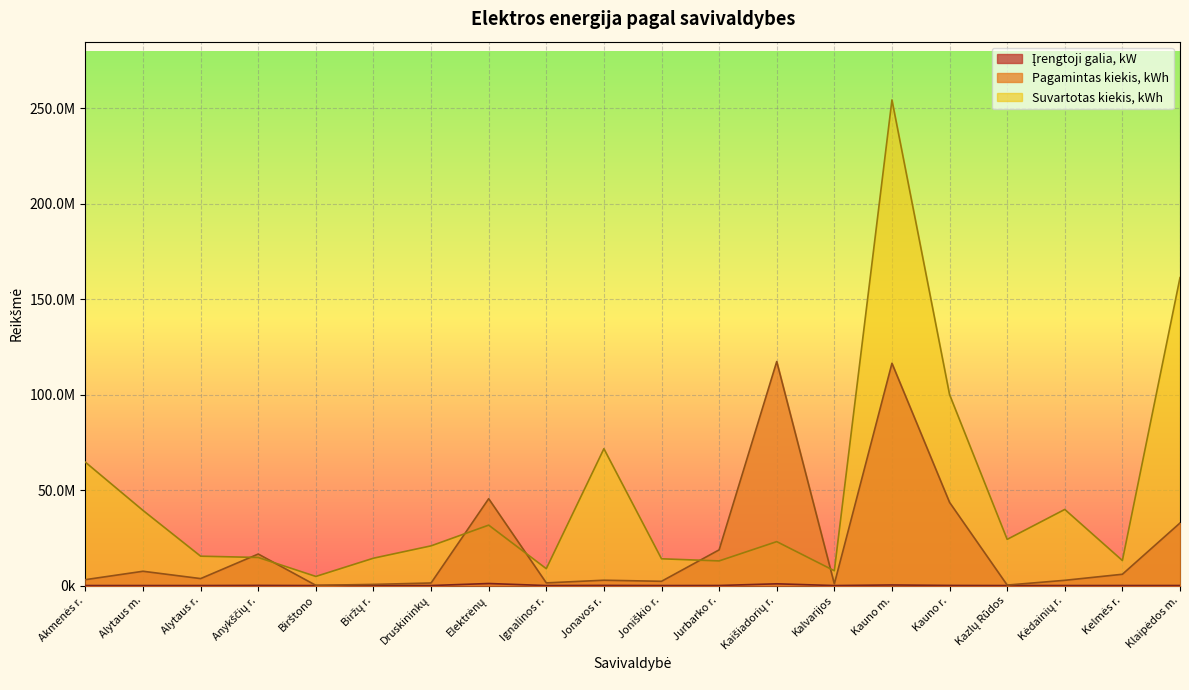

What is the label of the 10th point from the left?

Jonavos r.